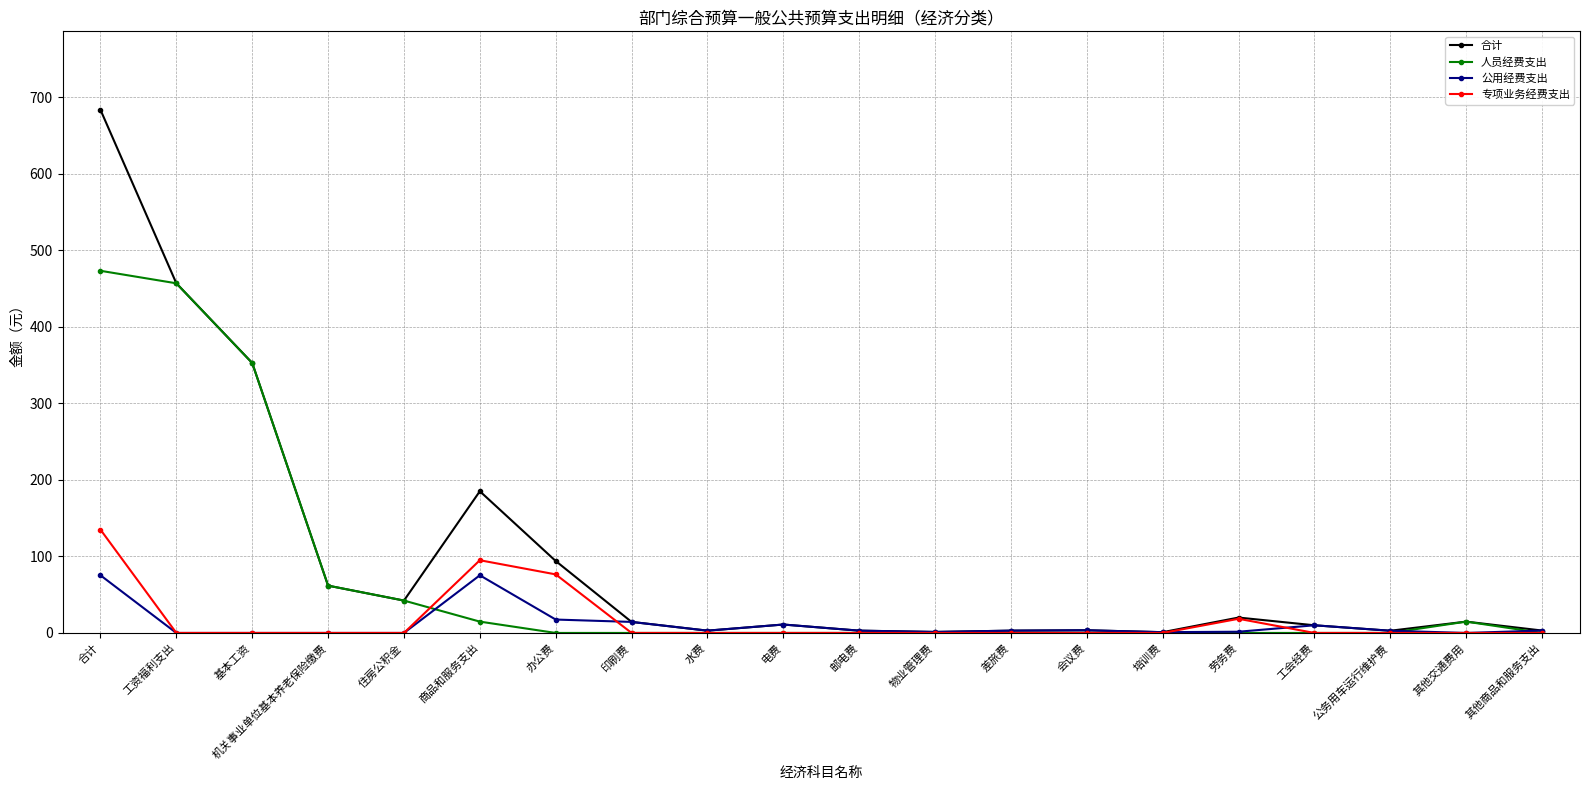

What is the maximum value for 合计?

683.5